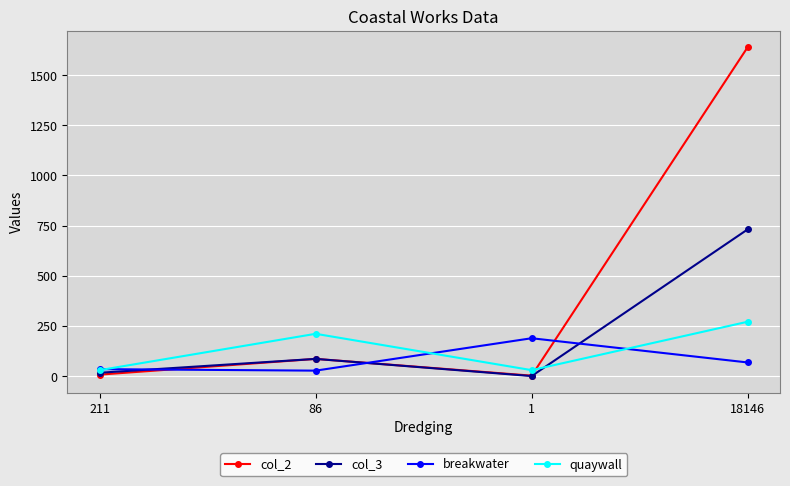

Which category has the highest value in the quaywall series?

18146